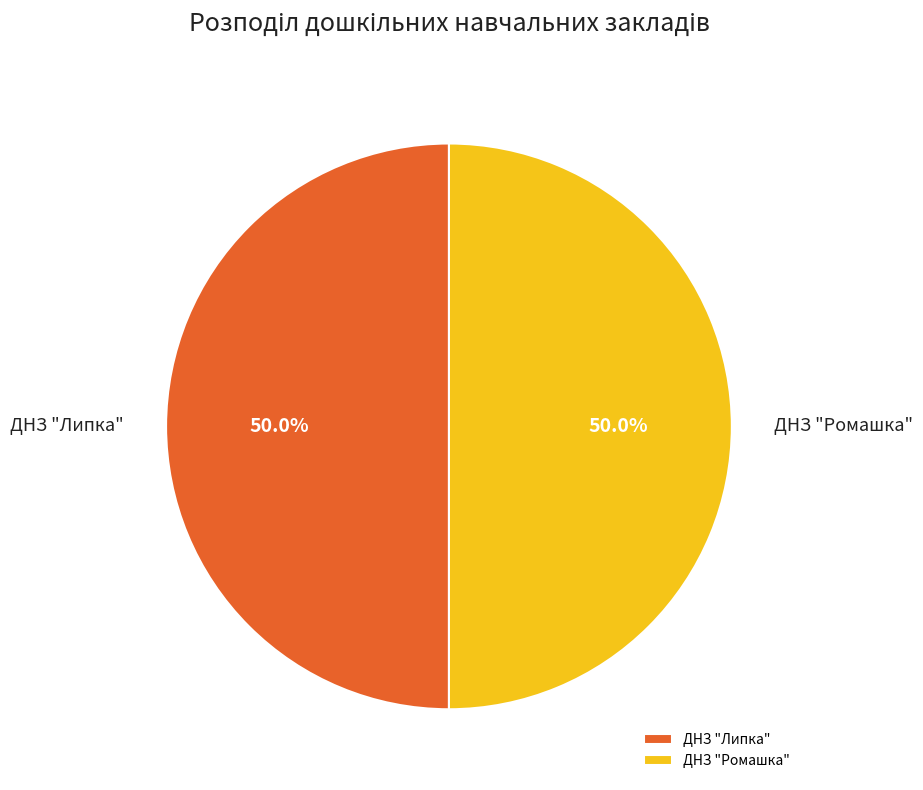

What percentage do ДНЗ "Липка" and ДНЗ "Ромашка" together represent?

100.0%